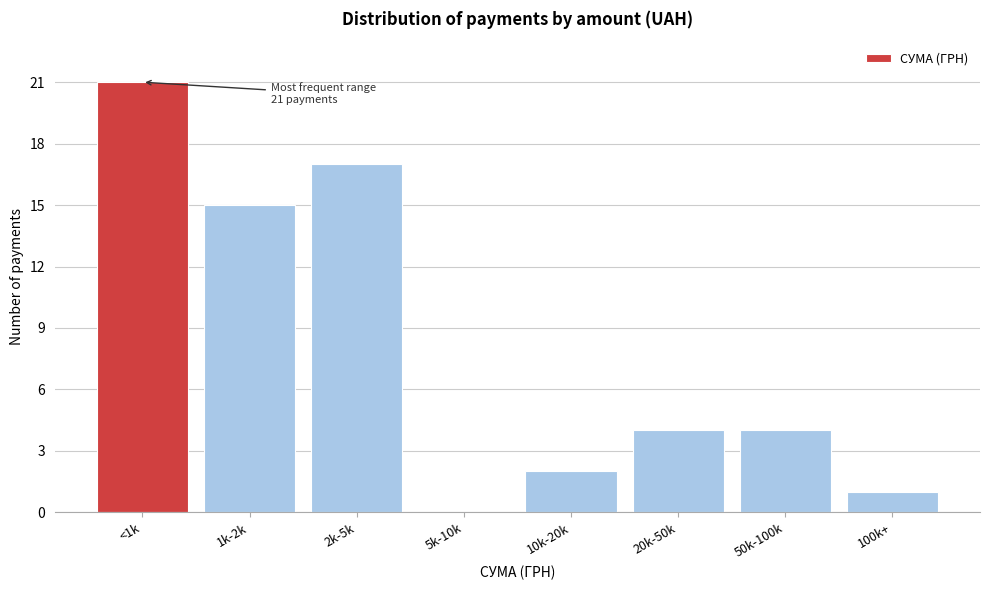

Reading left to right, what are all the values shown in this chart?

<1k=21	1k-2k=15	2k-5k=17	5k-10k=0	10k-20k=2	20k-50k=4	50k-100k=4	100k+=1